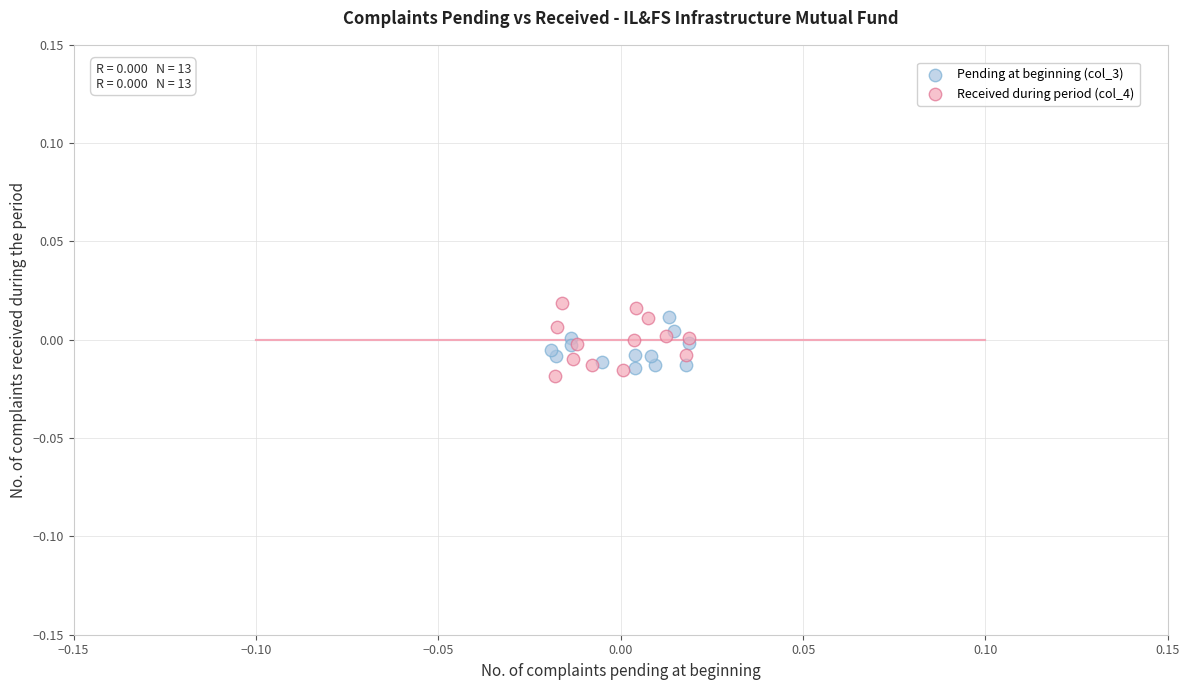

Which series has the largest Y range (max minus min)?

Received during period (col_4)